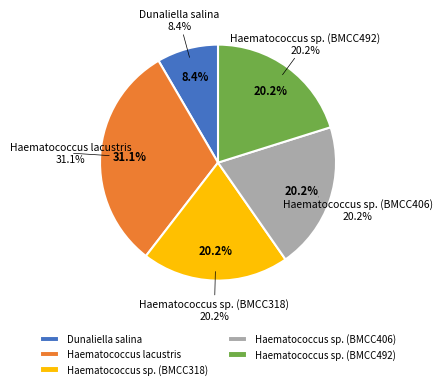

What is the largest slice in the pie chart?

Haematococcus lacustris